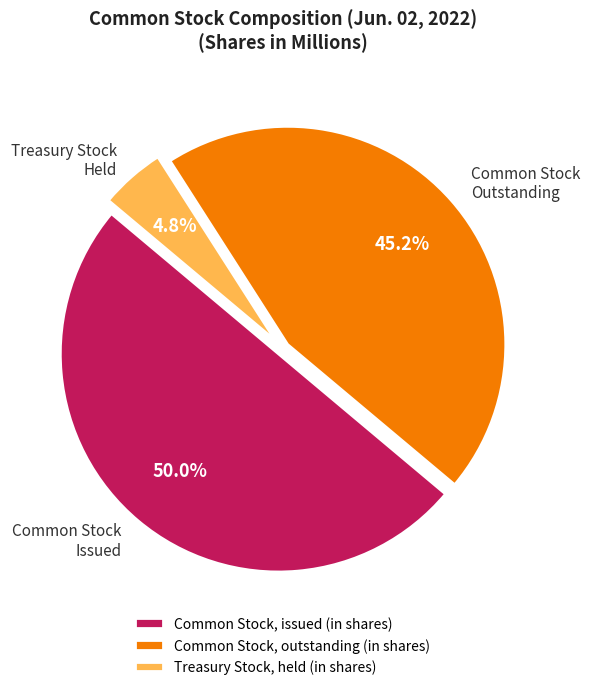

Is it true that Common Stock, issued (in shares) is 50% of the pie?

True